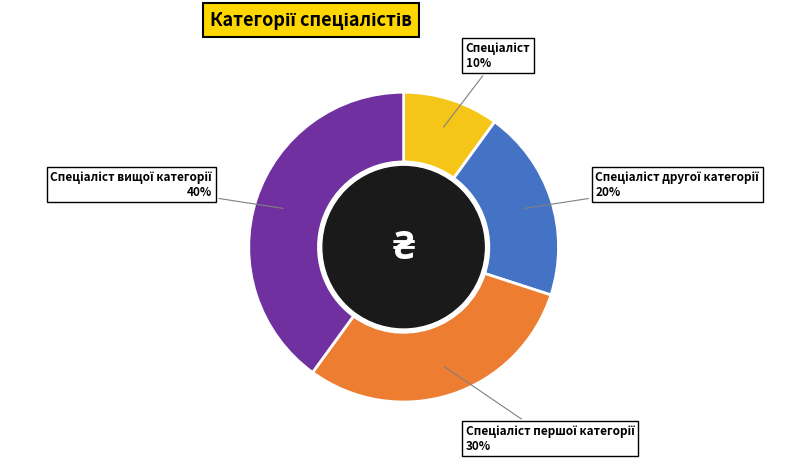

To the nearest percent, what is the difference between the largest and smallest slice percentages?

30%